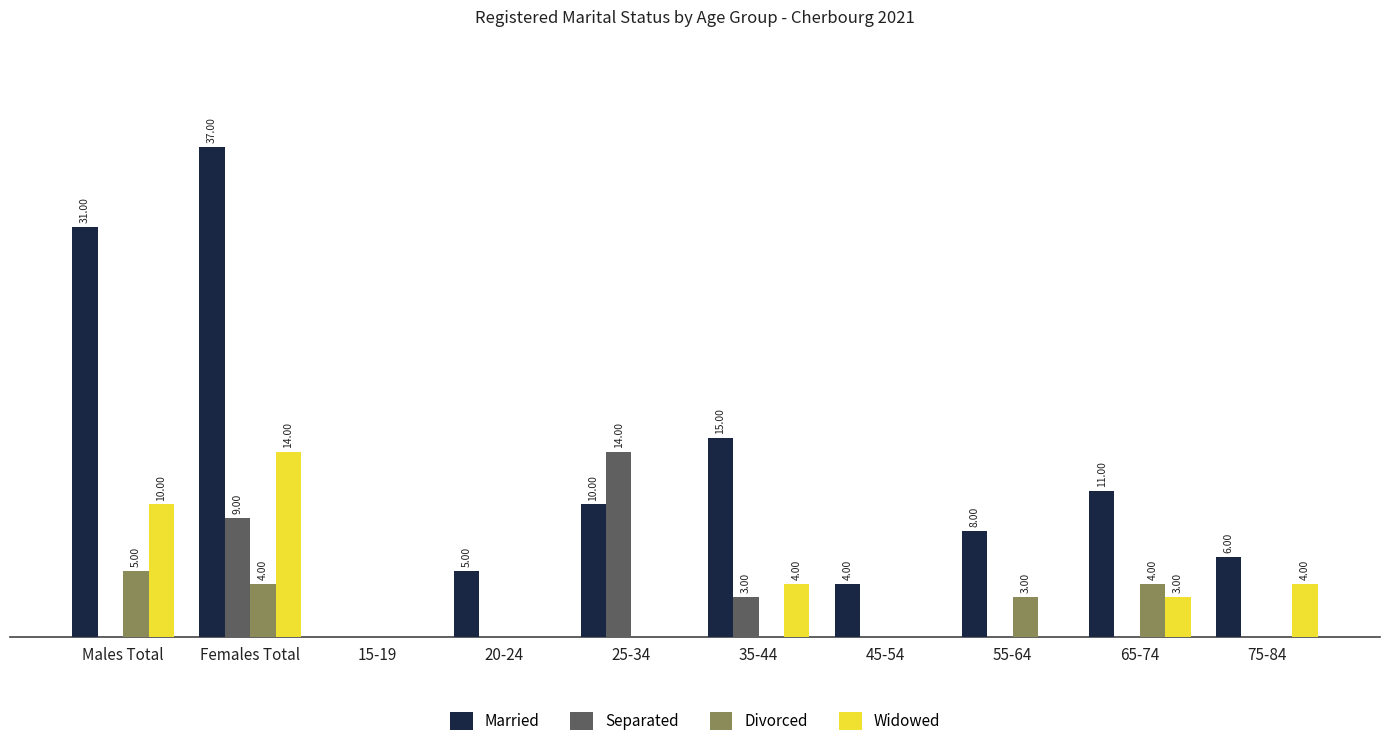

At which category is the sum across all series the highest?

Females Total